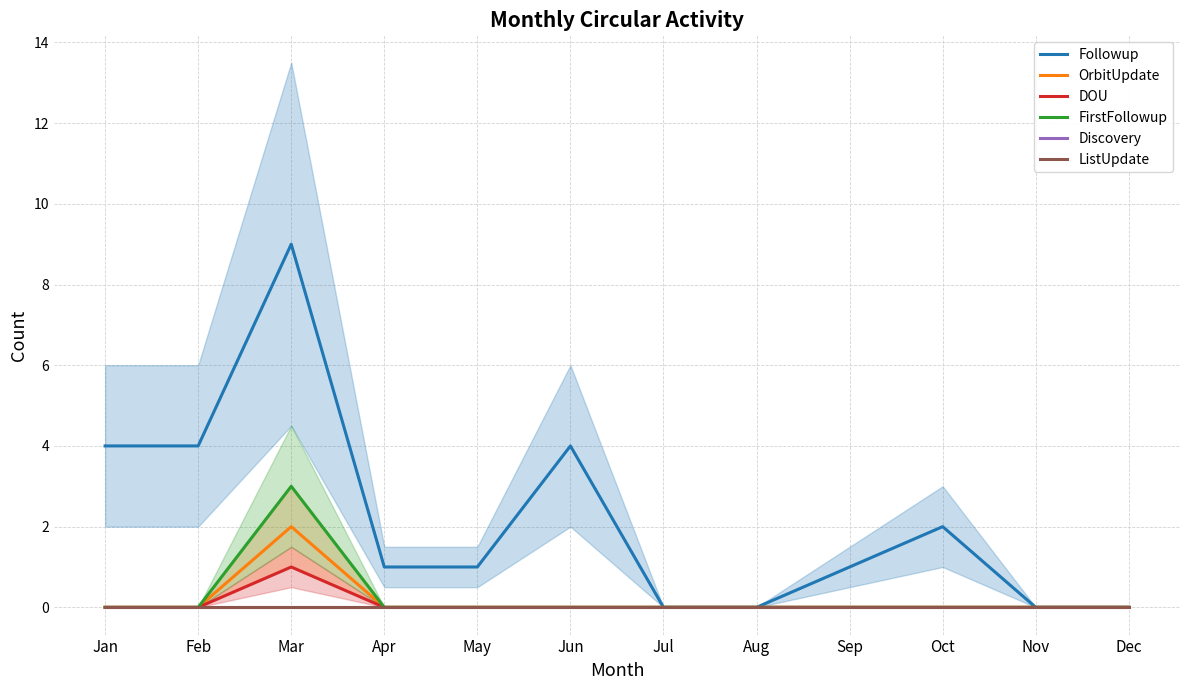

What is the greatest value displayed?

9